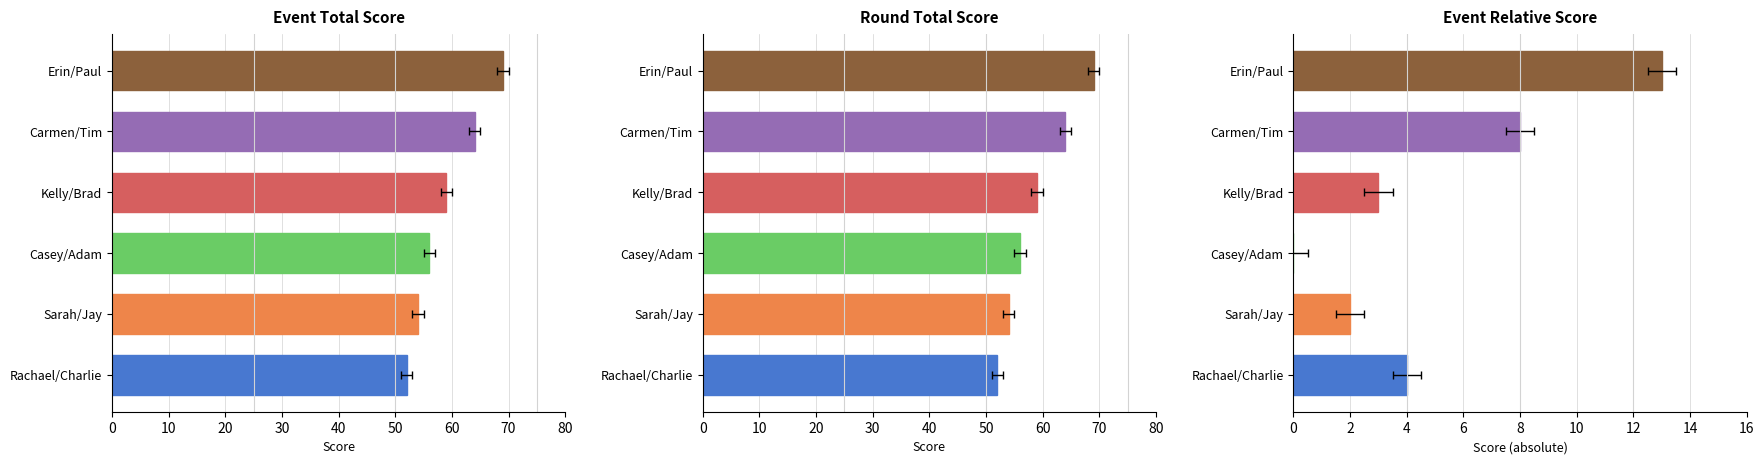

Which series has the largest total across all categories?

event_total_score